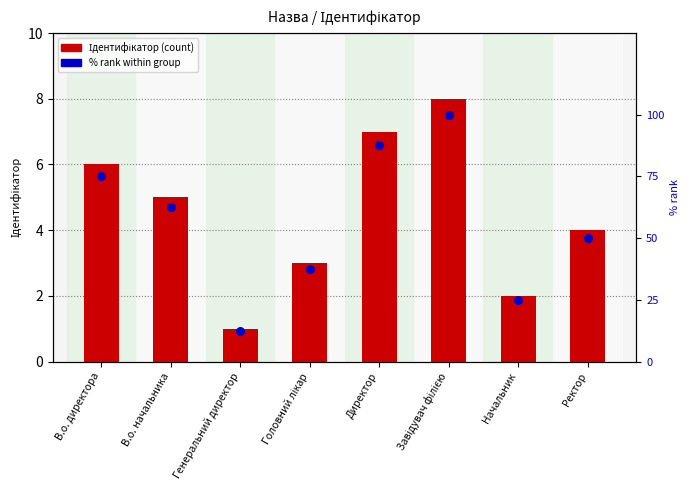

Which series contains the highest Y value?

% rank within group